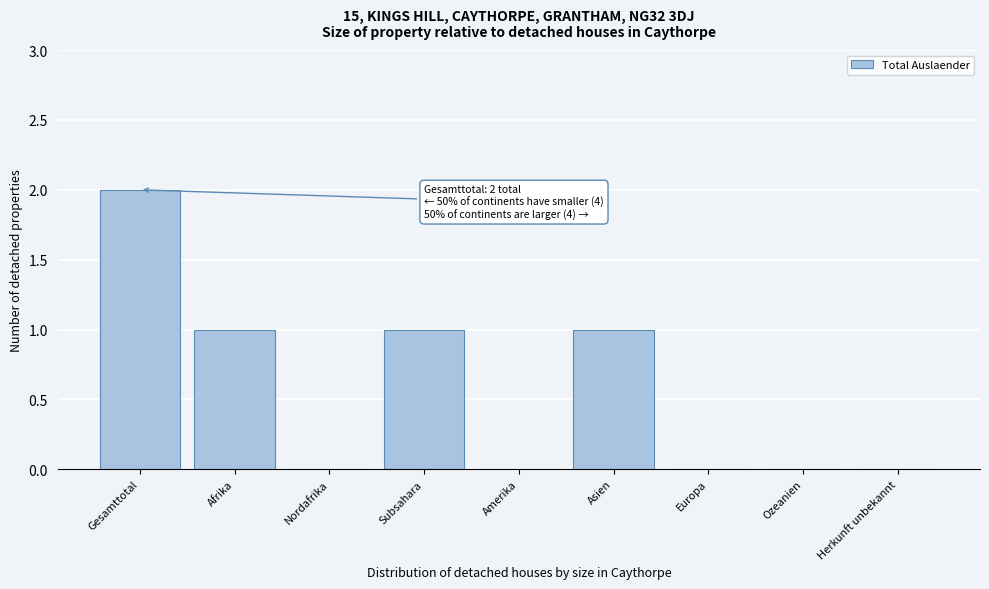

Reading left to right, list all the values displayed in this chart.

Gesamttotal=2	Afrika=1	Nordafrika=0	Subsahara=1	Amerika=0	Asien=1	Europa=0	Ozeanien=0	Herkunft unbekannt=0